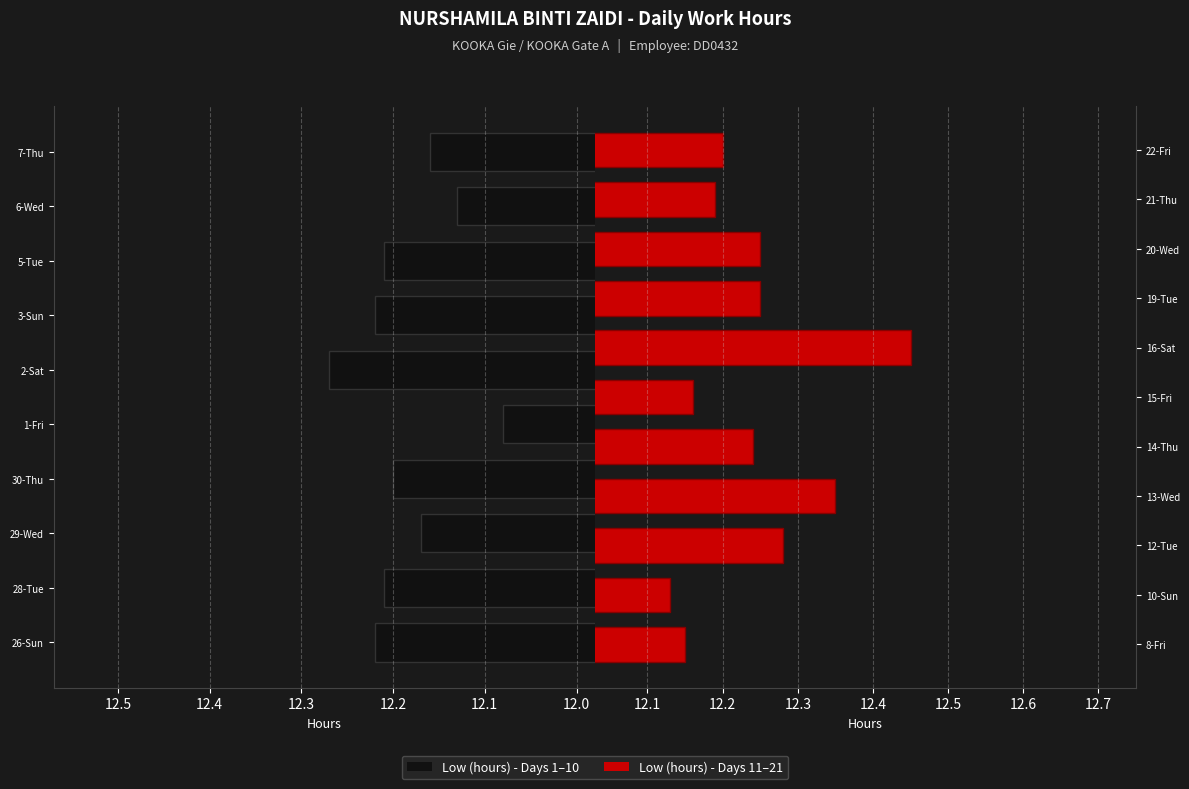

Which category has the highest value across all series?

16-Sat